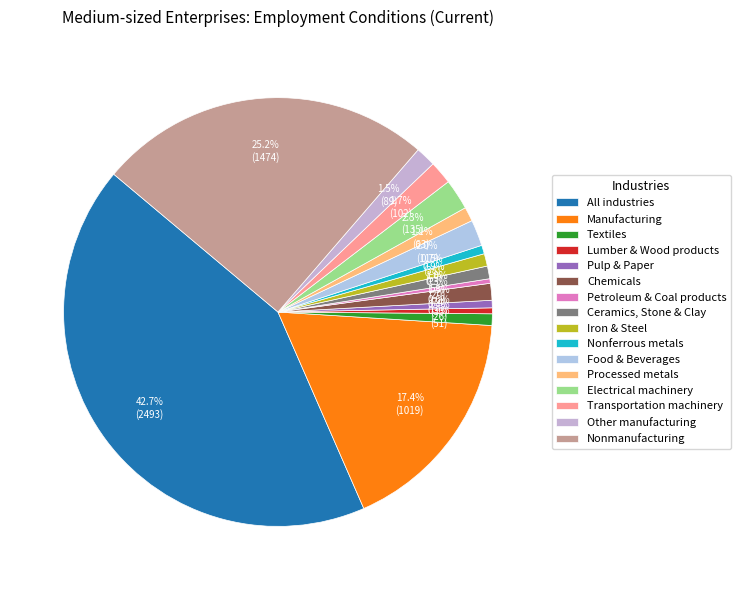

Is it true that Transportation machinery is 2% of the pie?

True